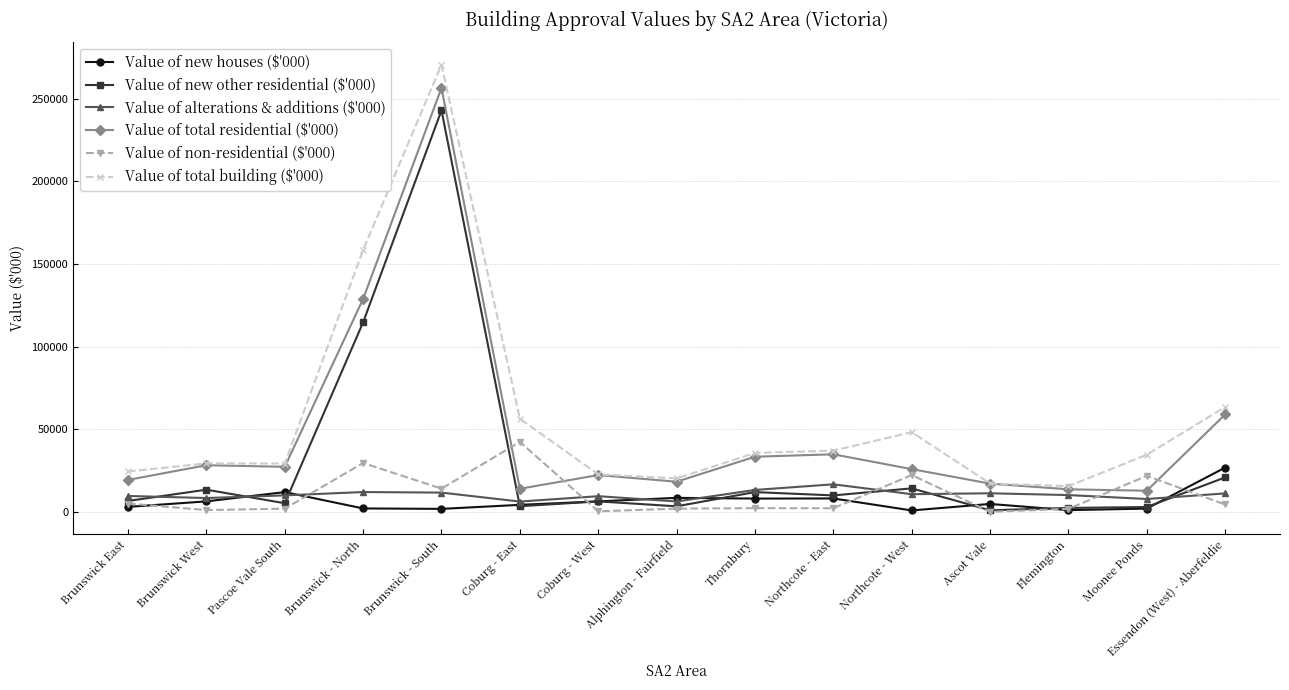

Which series has the largest total across all categories?

Value of total building ($'000)